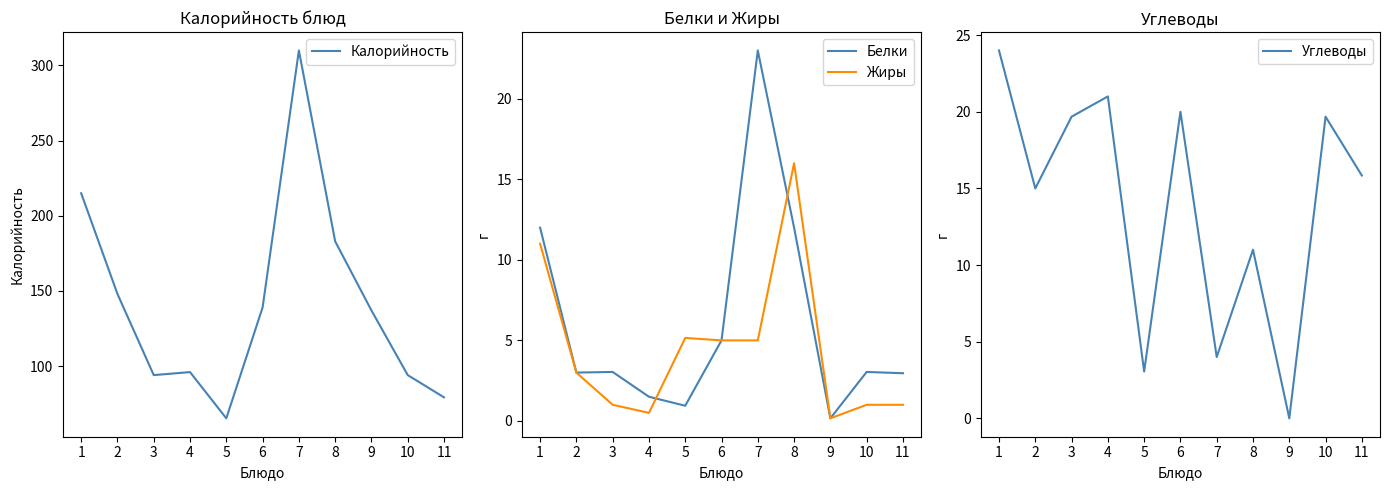

Rank the categories by Углеводы value from highest to lowest.

1, 4, 6, 3, 10, 11, 2, 8, 7, 5, 9